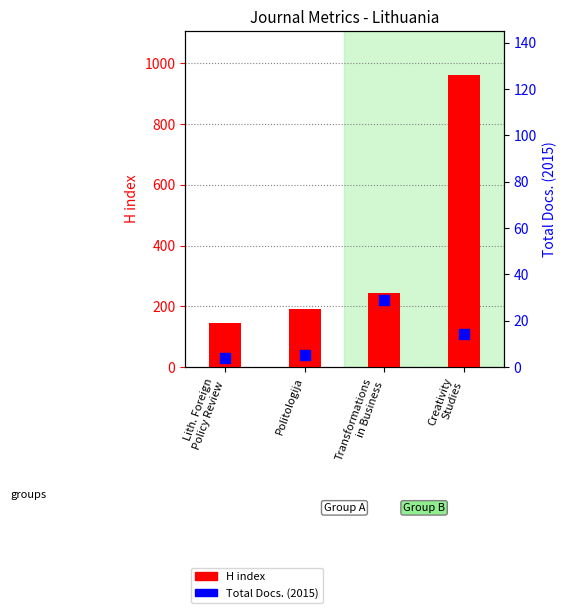

What is the total value across all series at Politologija?

197